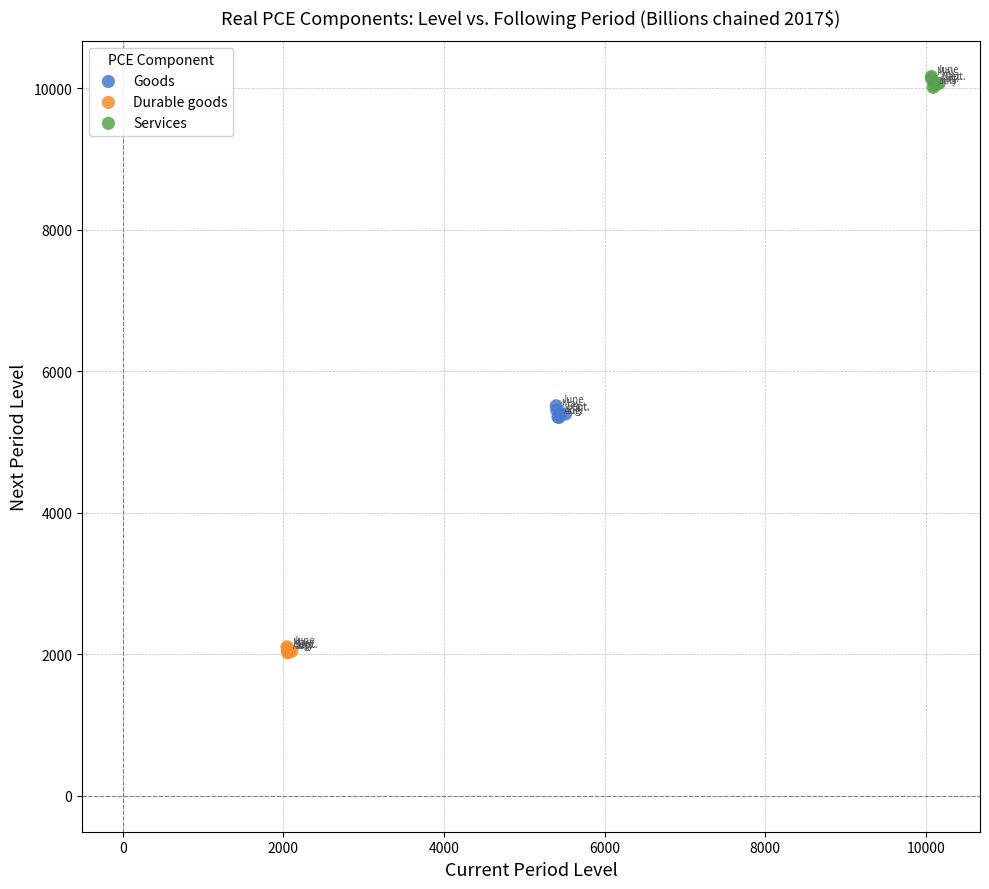

Which series contains the highest Y value?

Services